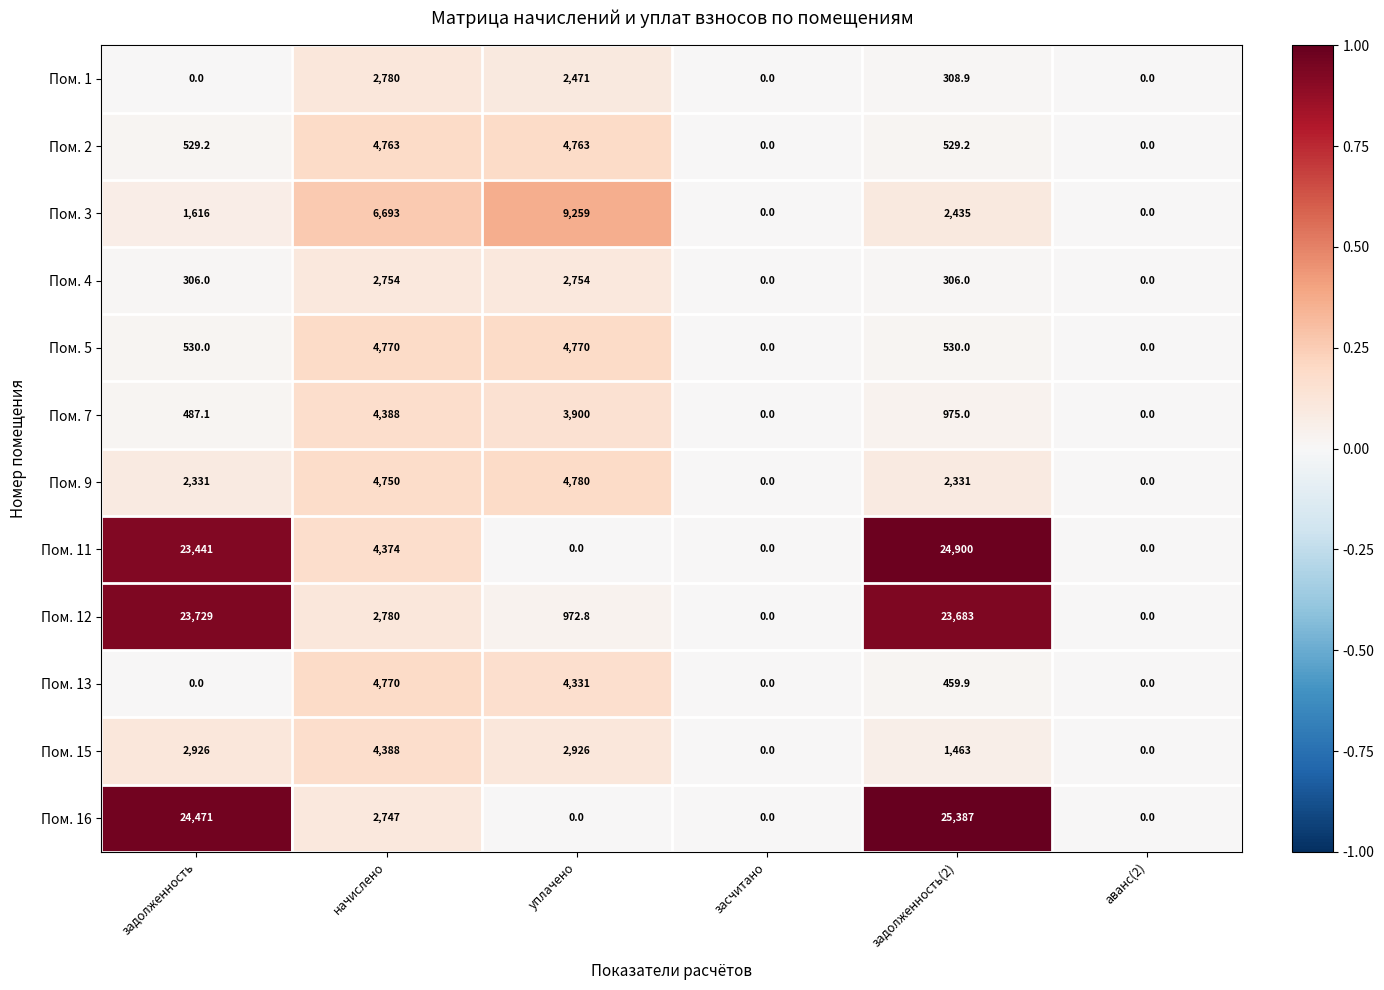

At which category is the sum across all series the highest?

задолженность(2)